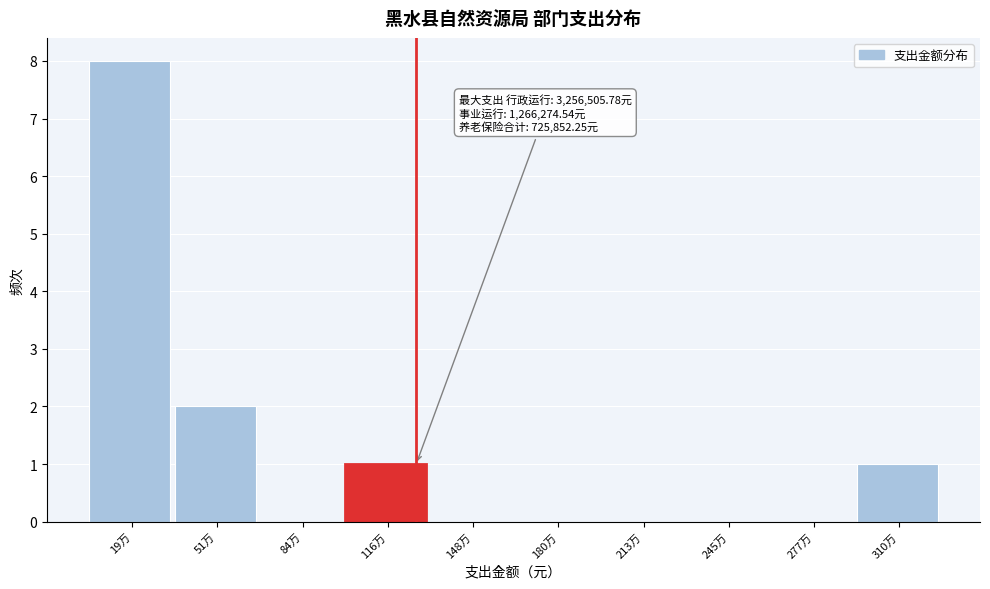

Reading left to right, what are all the values shown in this chart?

19万=8	51万=2	84万=0	116万=1	148万=0	180万=0	213万=0	245万=0	277万=0	310万=1